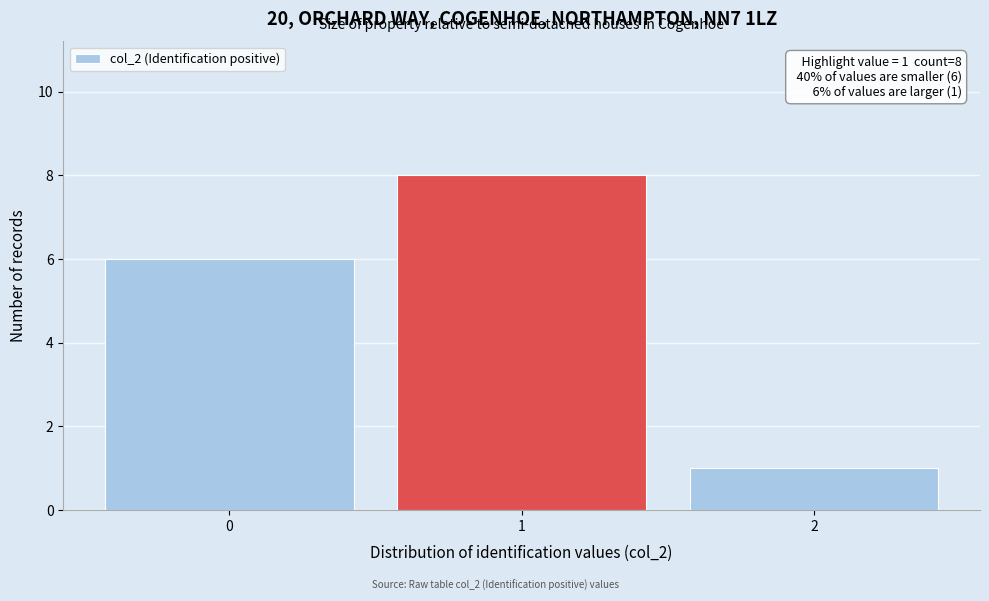

Which range on the x-axis has the tallest bar?

0.5 to 1.5